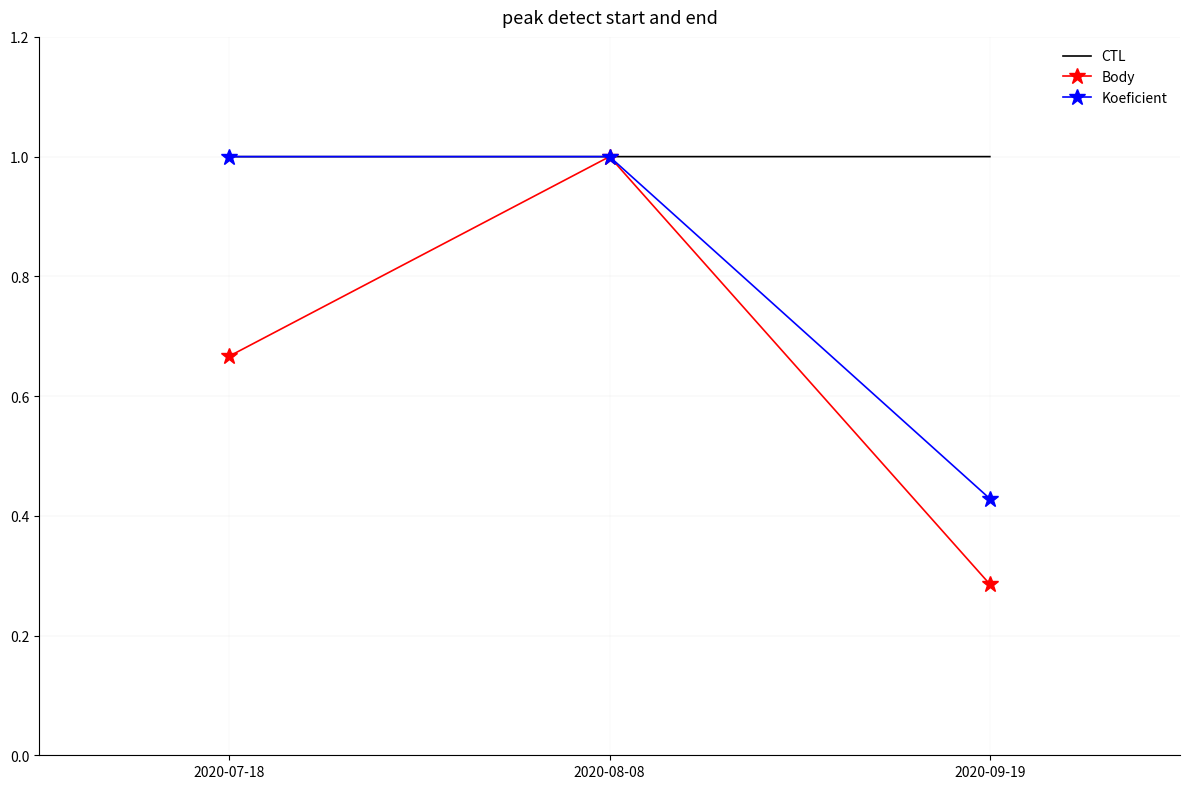

The CTL series shows 1.0 at 2020-09-19. True or false?

True